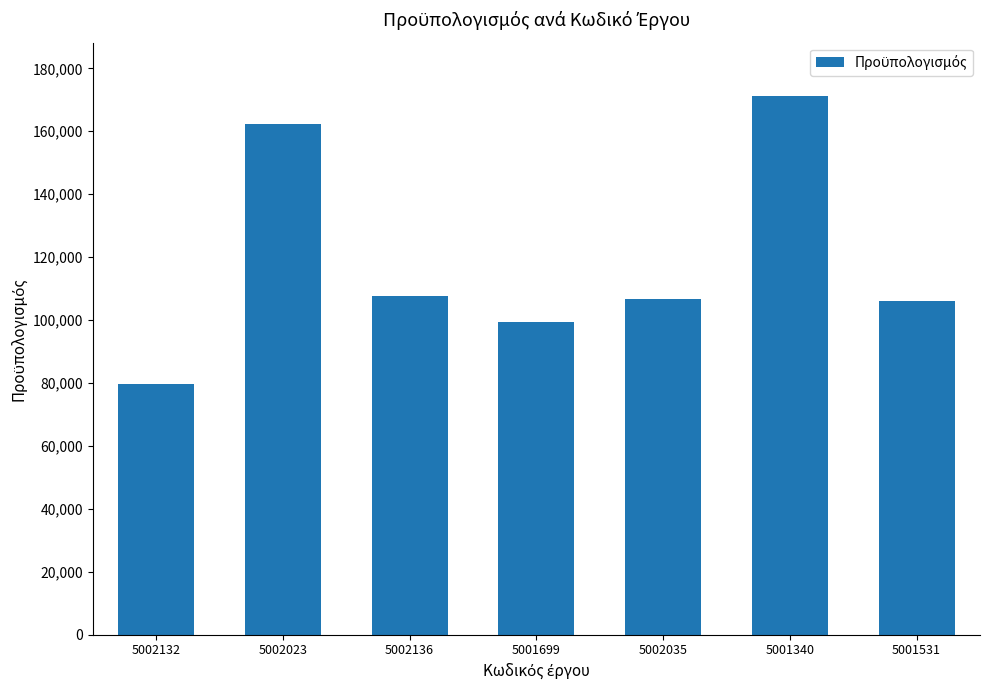

What is the difference between the maximum and minimum values?

91393.4